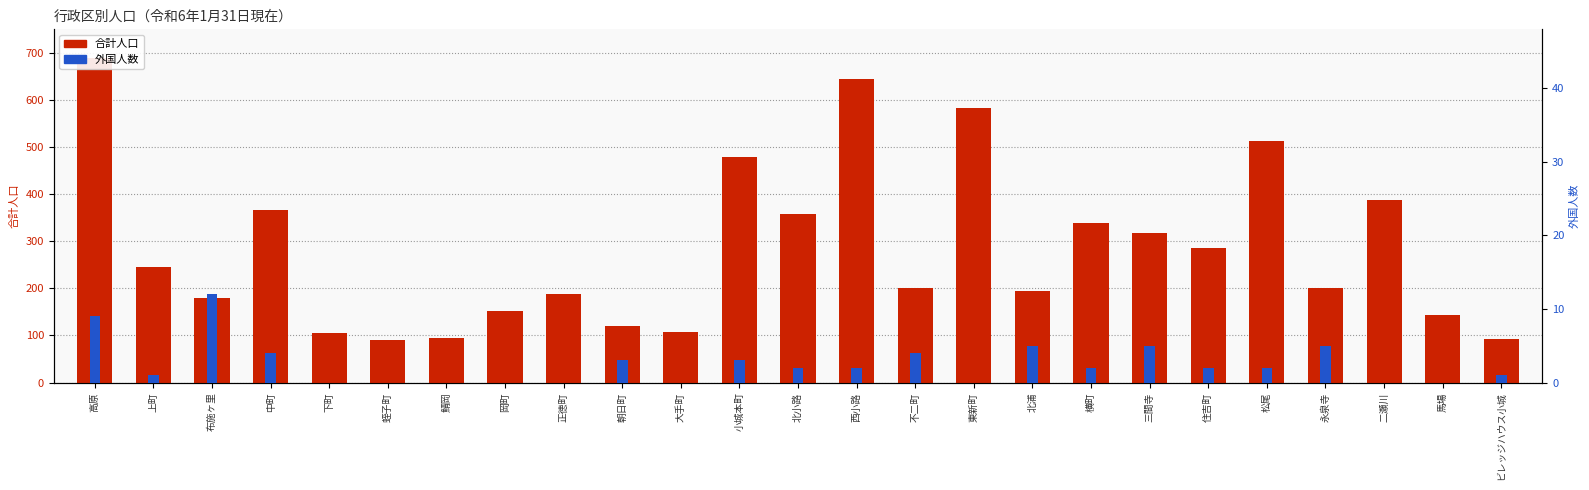

What is the approximate value of 合計人口 at 小城本町, to the nearest 10?

480